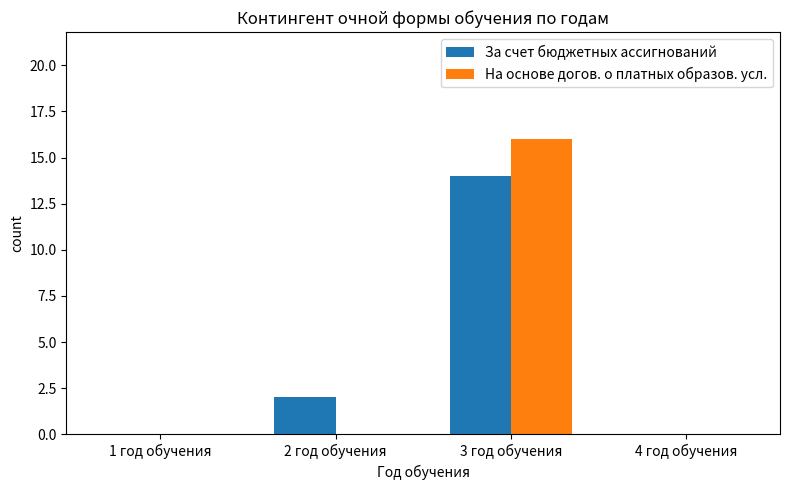

At which category is the sum across all series the highest?

3 год обучения